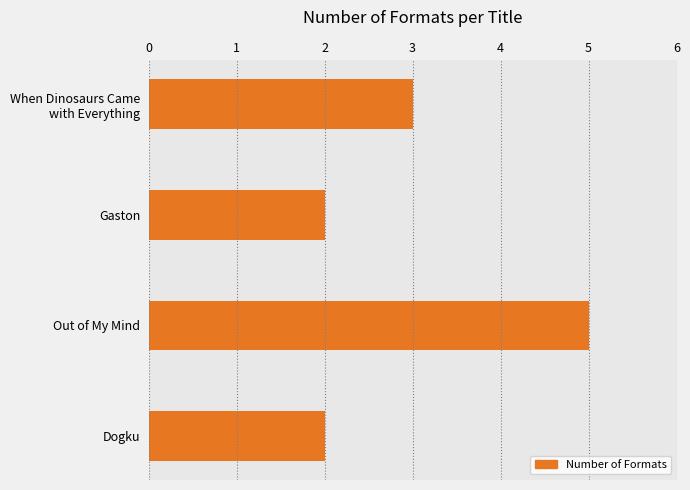

What is the average value?

3